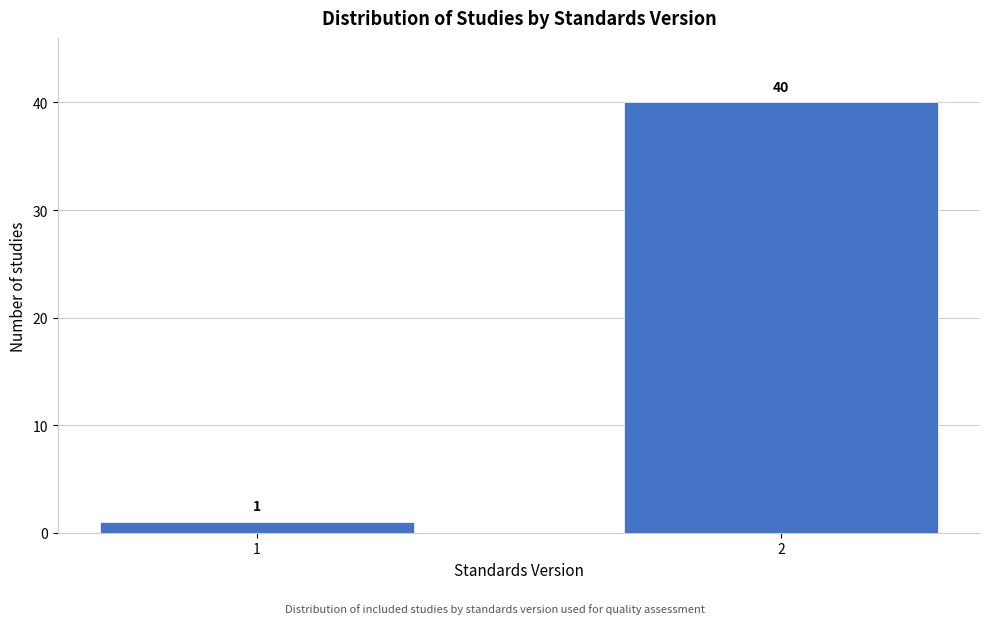

Reading right to left, what are all the values shown in this chart?

40	1